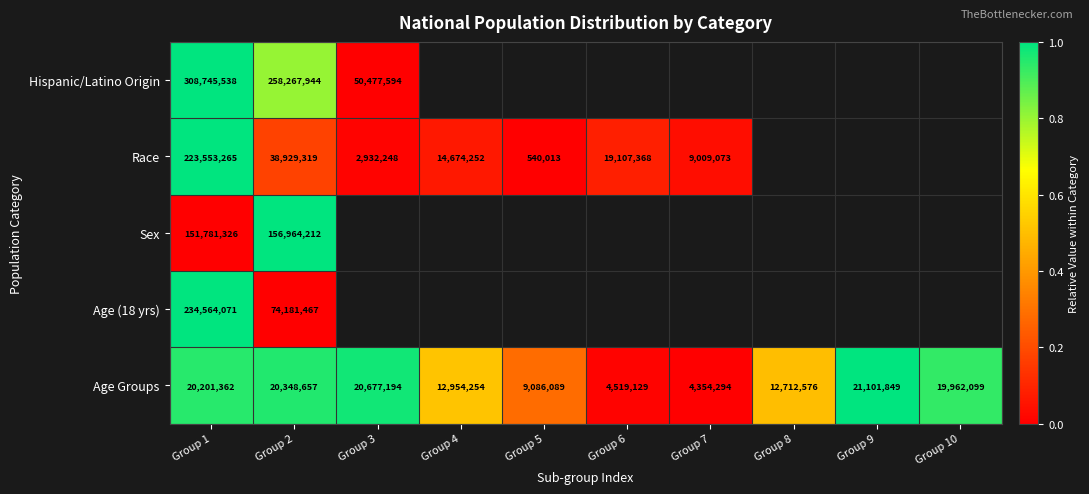

What is the average value of the Age Groups series?

14591750